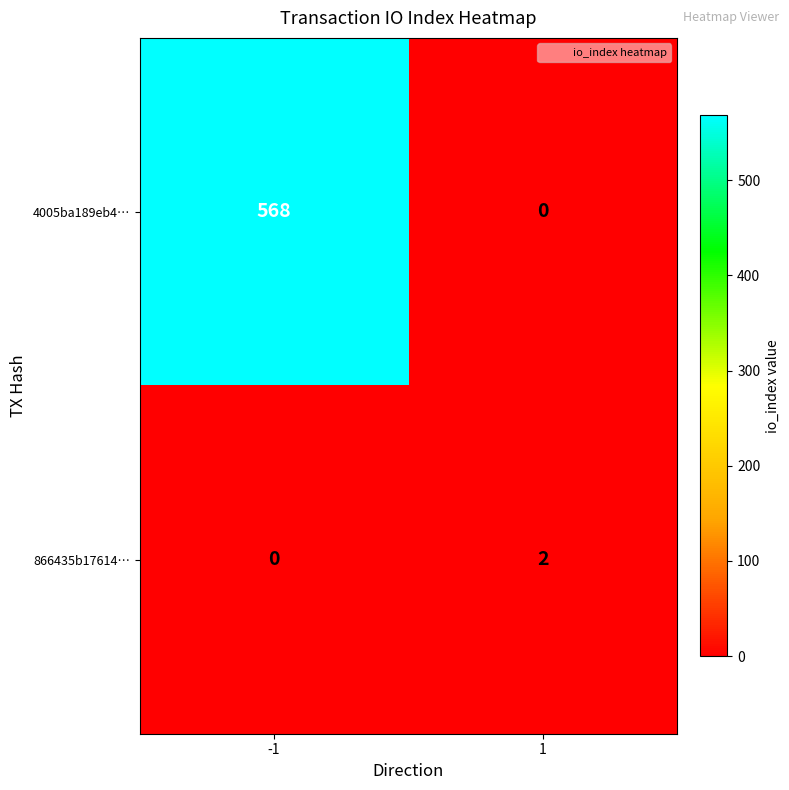

Reading left to right, transcribe all the data shown in this chart.

4005ba189eb4…: 568	0
866435b17614…: 0	2